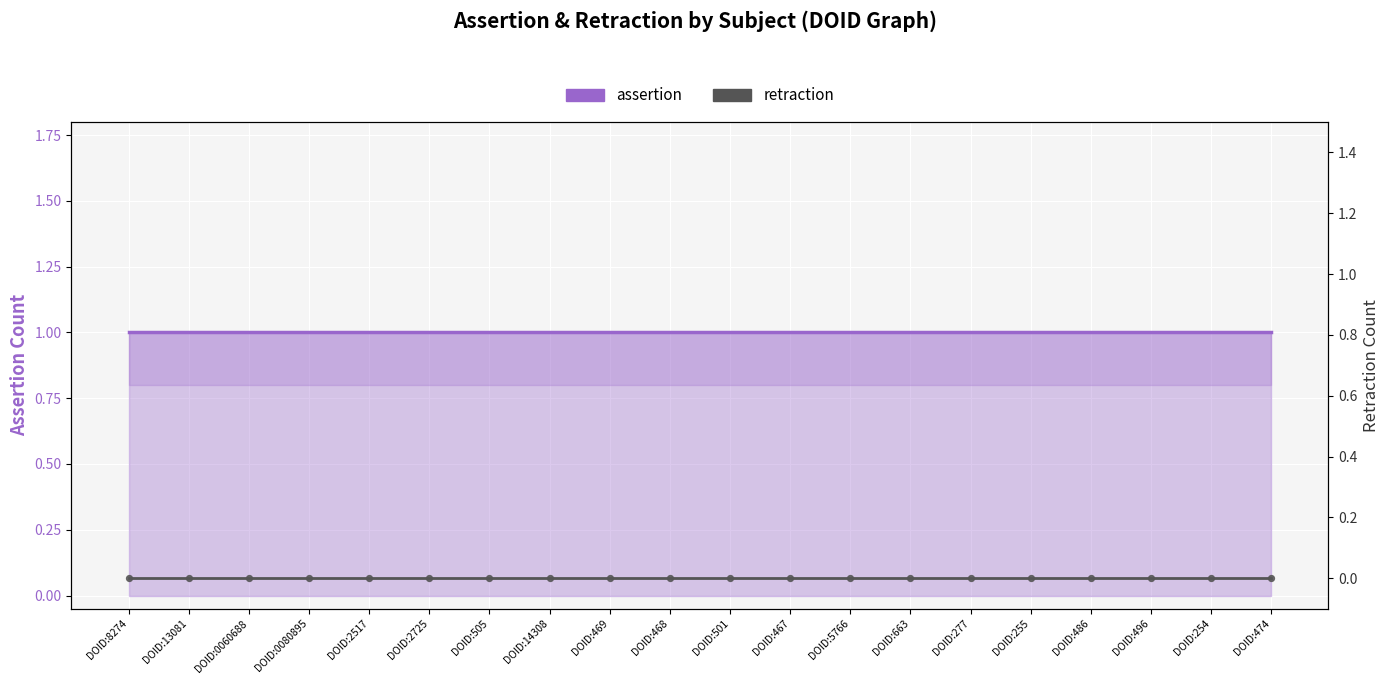

Is the value of retraction at DOID:501 greater than the value of assertion at DOID:501?

No